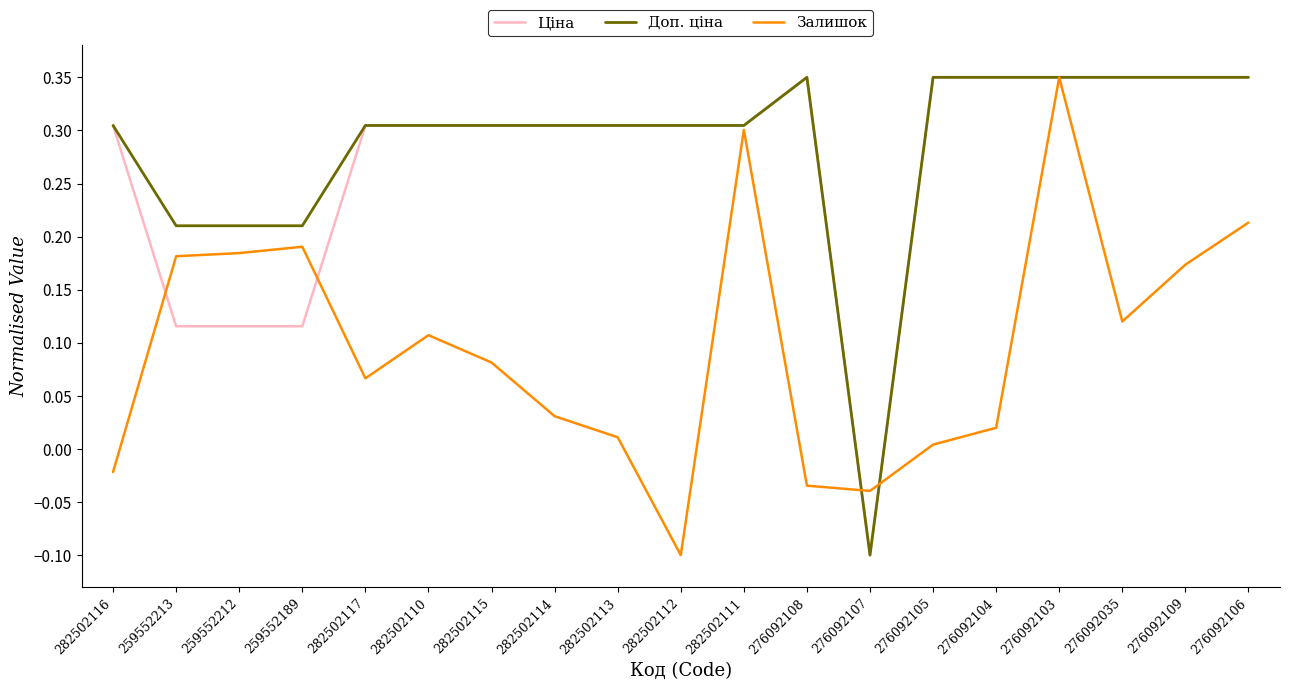

True or false: Доп. ціна has a value of -0.1 at 276092107.

True